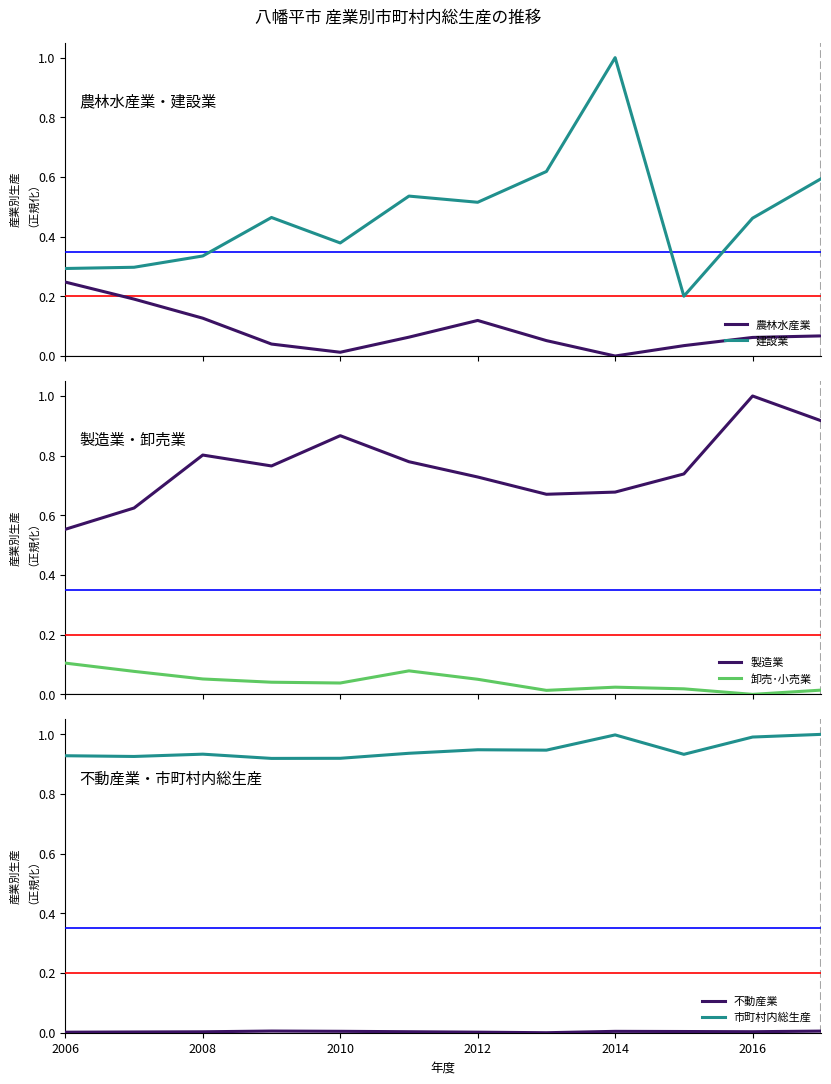

Count the number of data series in this chart.

6